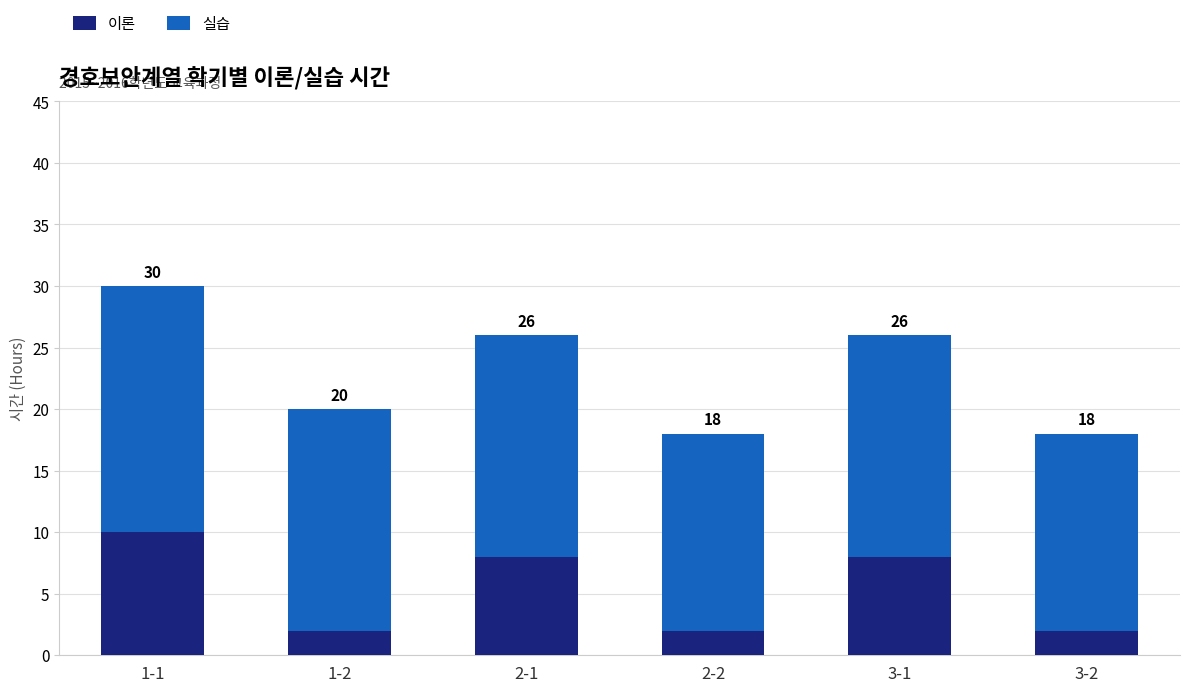

At which category is the sum across all series the highest?

1-1